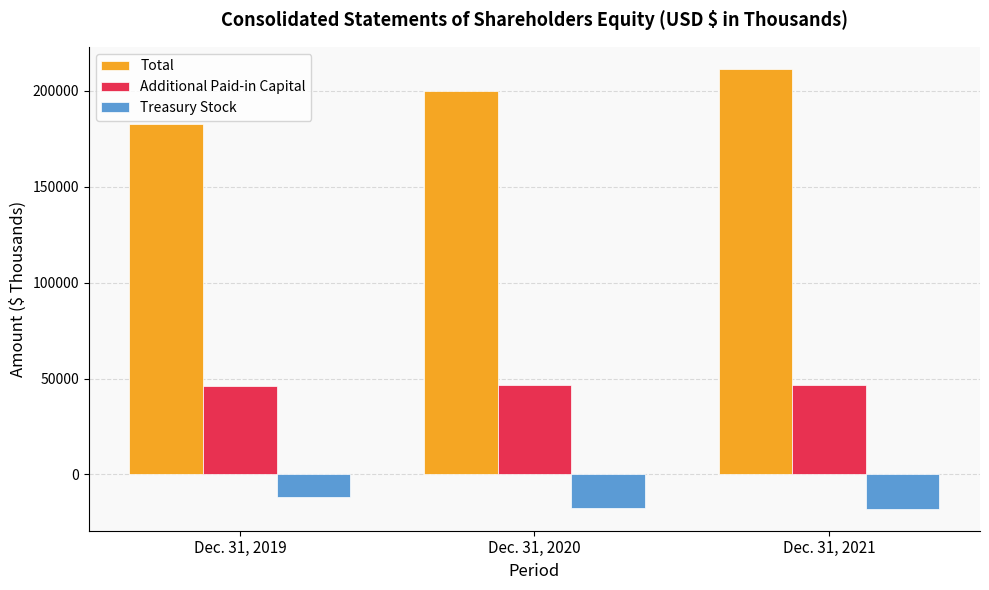

At how many categories does at least one series exceed 71679?

3